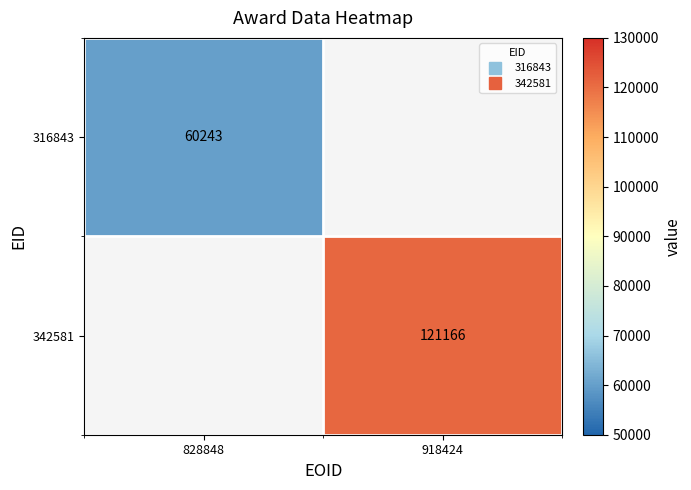

At 918424, list the series in order from smallest to largest.

316843, 342581